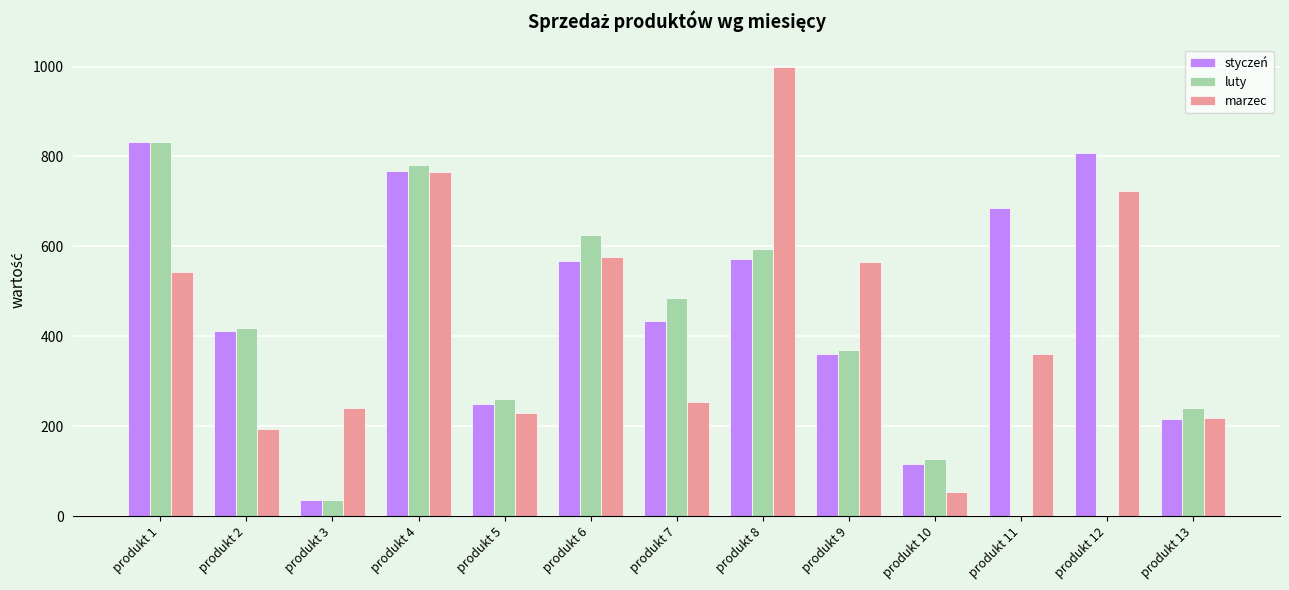

At which category is the sum across all series the highest?

produkt 4